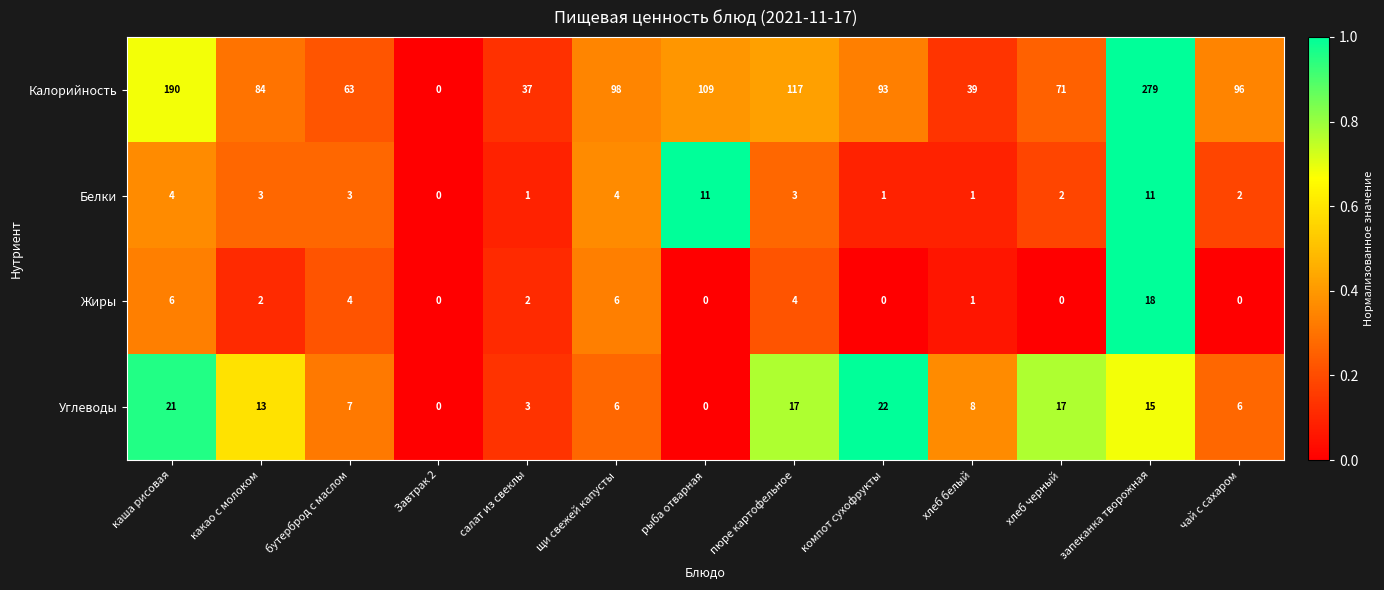

What is the maximum value shown in the chart?

279